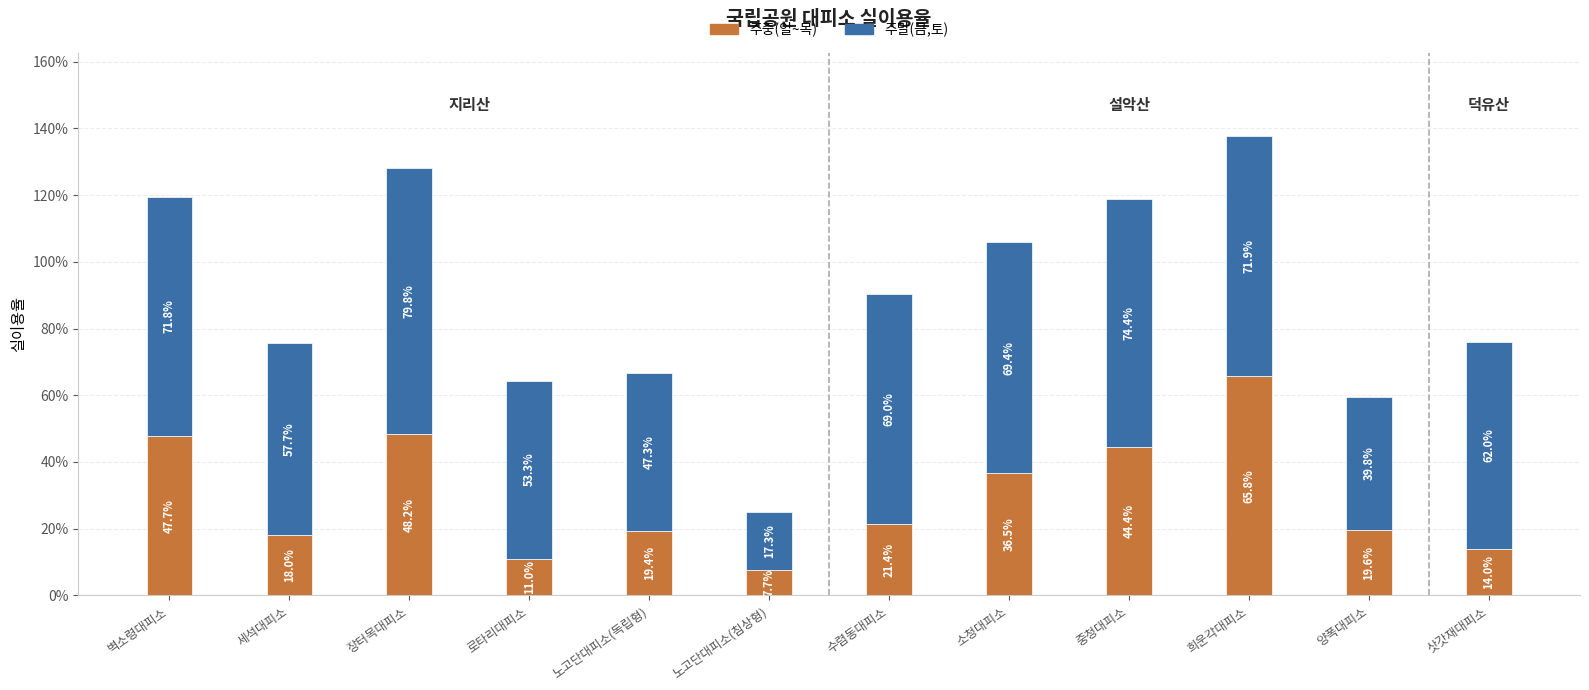

What is the difference between the maximum and minimum values in the 주말(금,토) series?

0.6